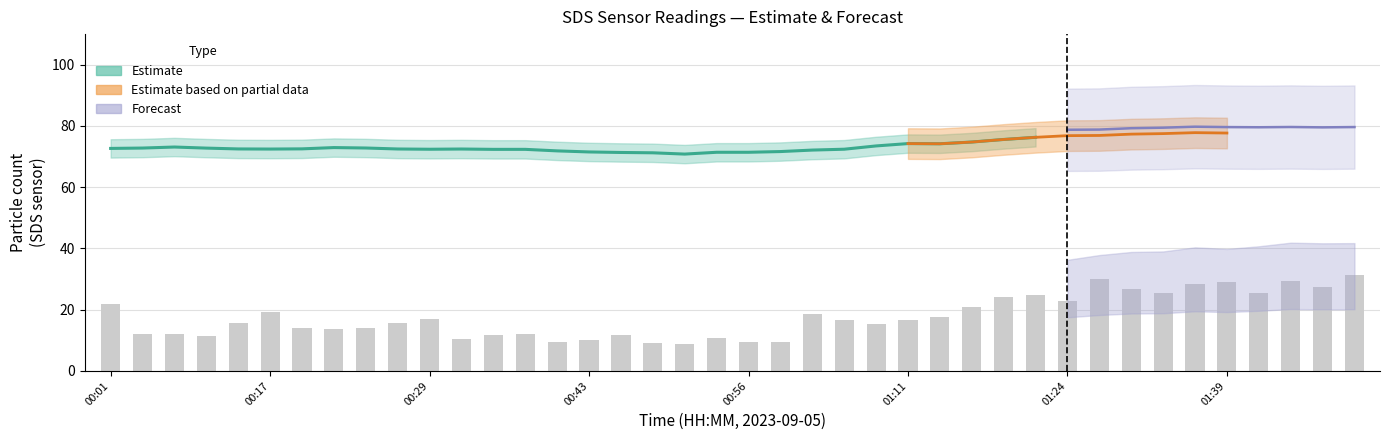

What is the difference between the highest and lowest values at 01:18?

55.9